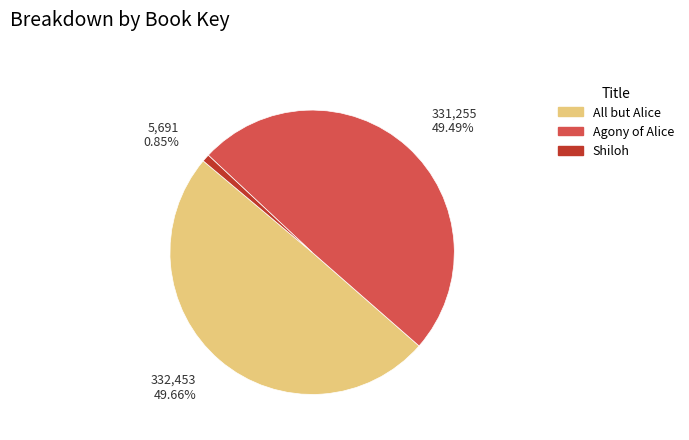

True or false: All but Alice accounts for 40% of the total.

False